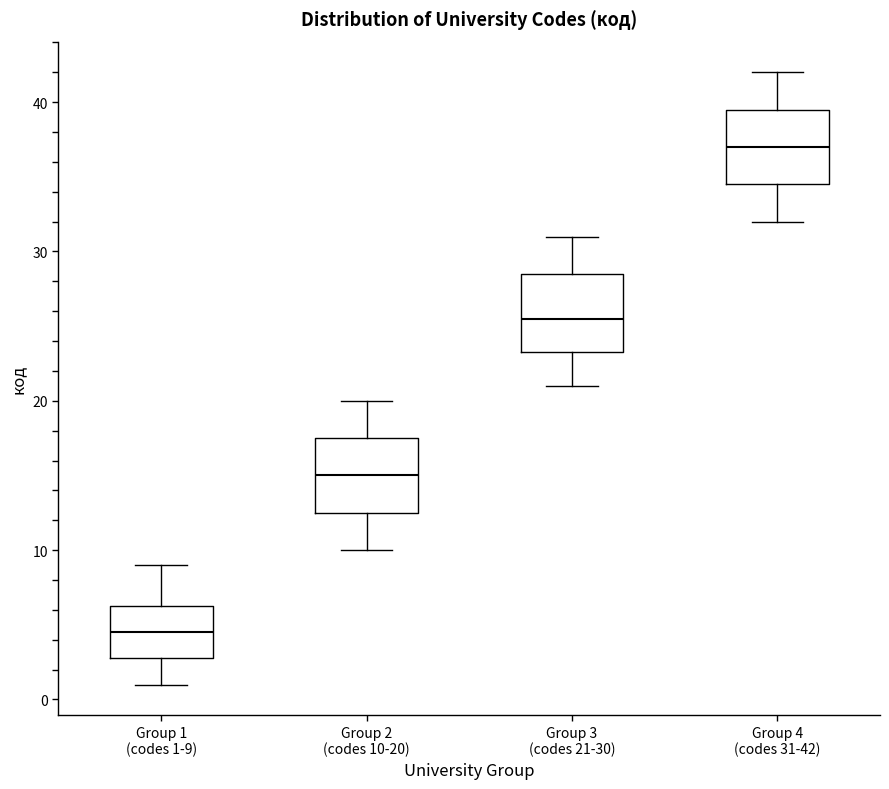

Reading left to right, read every box against the y-axis: the position of its median line, the range the box covers, and the ends of its whiskers. The values are not printed on the chart, so give them approximately, as read against the axis.

Group 1 (codes 1-9): median 5, box 3 to 6, whiskers 1 to 9
Group 2 (codes 10-20): median 15, box 13 to 18, whiskers 10 to 20
Group 3 (codes 21-30): median 26, box 23 to 29, whiskers 21 to 31
Group 4 (codes 31-42): median 37, box 35 to 40, whiskers 32 to 42